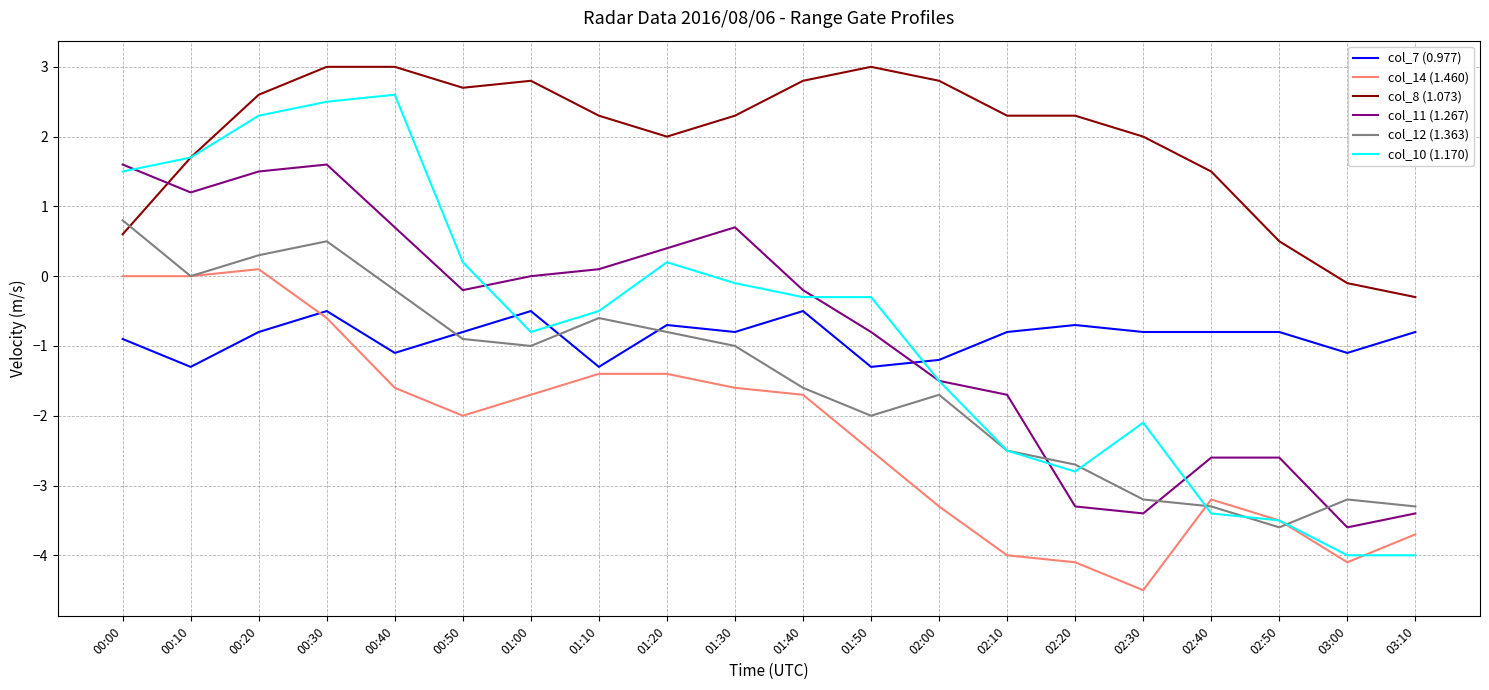

At which category does col_10 (1.170) reach its first local peak?

00:40